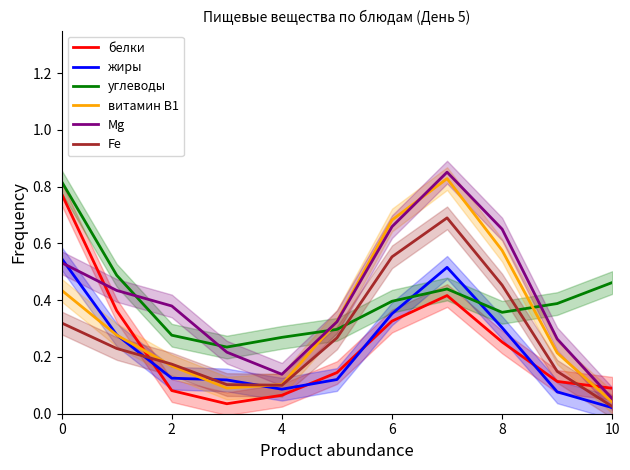

True or false: Fe has a value of 0.0 at 10.

True